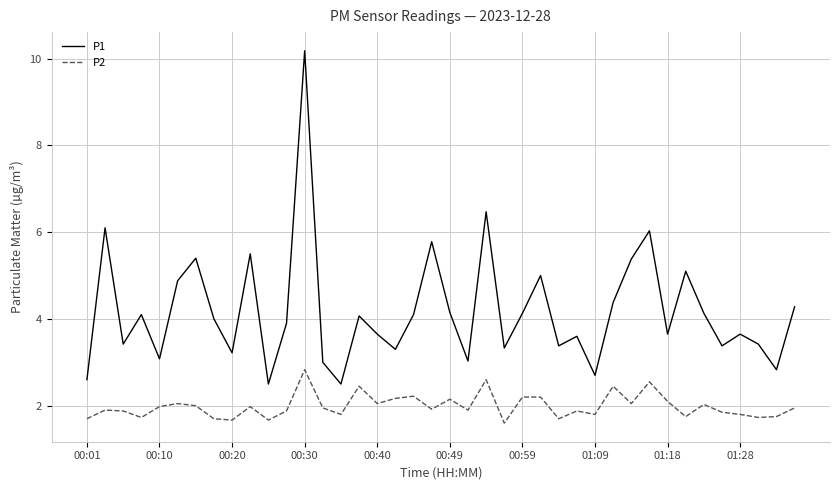

What is the difference between the maximum and minimum values in the P2 series?

1.2